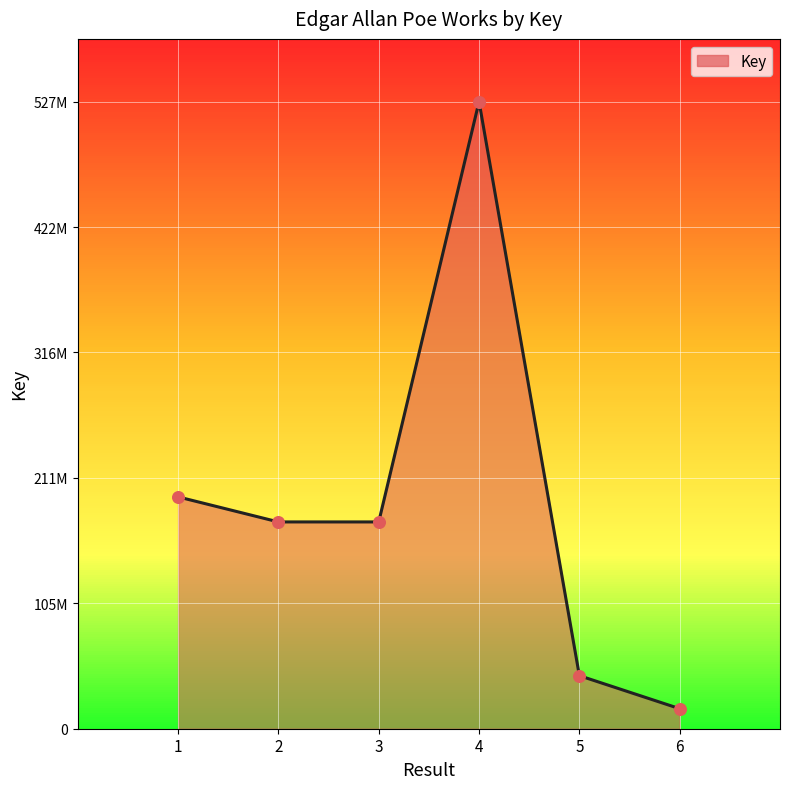

Approximately how many times larger is the value at 1 compared to 6?

11.6